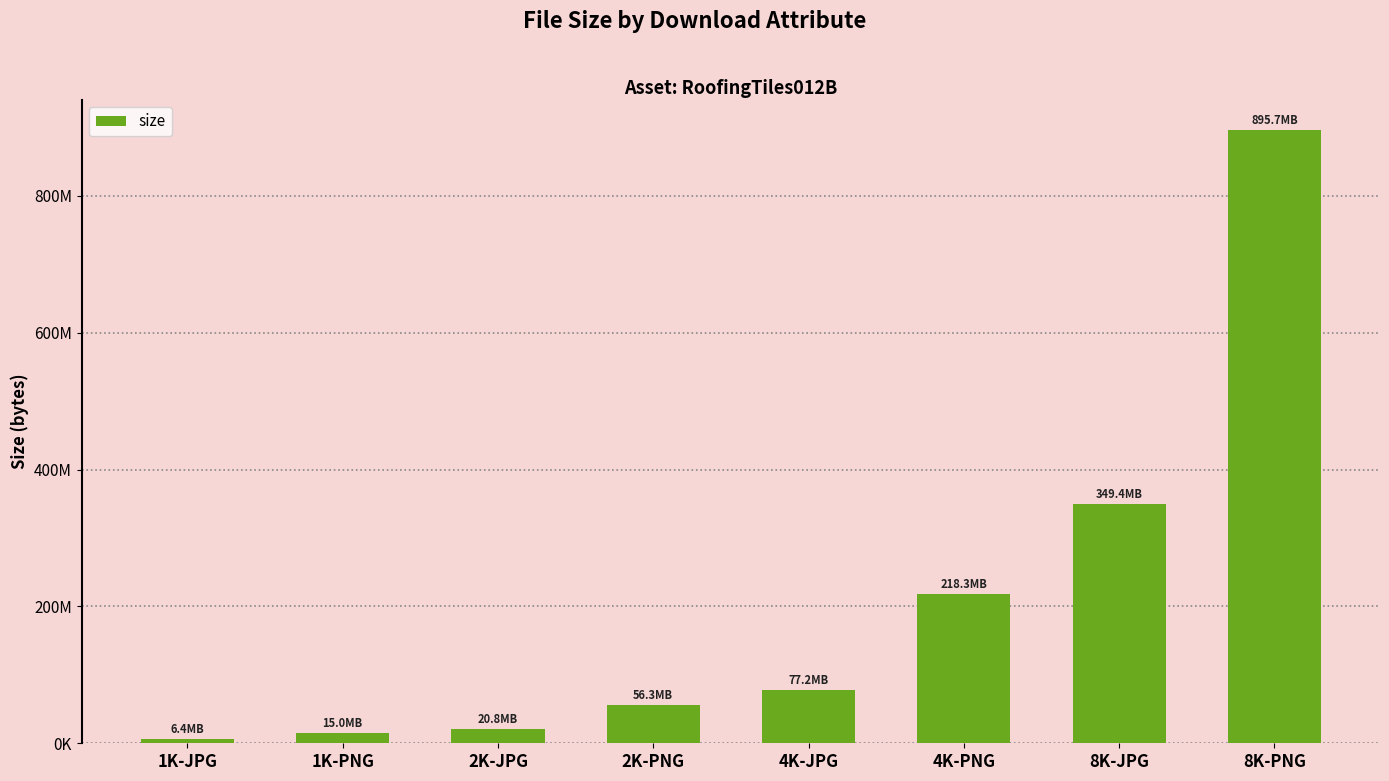

At which label is the value closest to 451049224?

8K-JPG